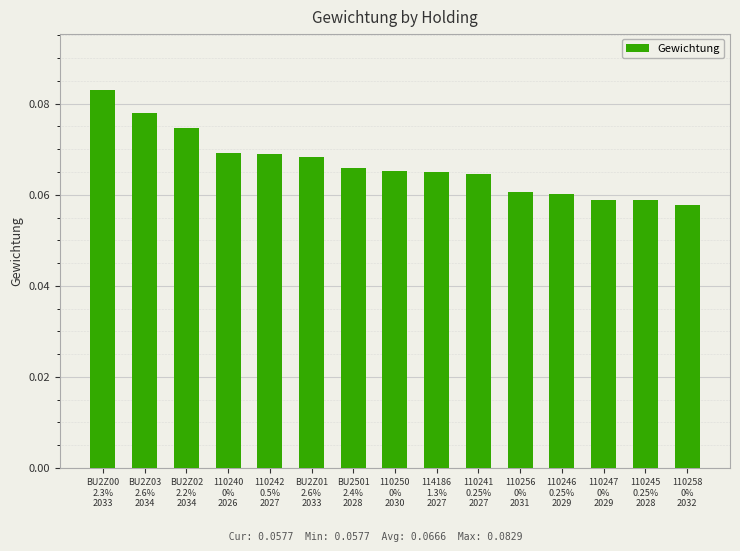

What is the label of the 1st bar from the right?

110258
0%
2032